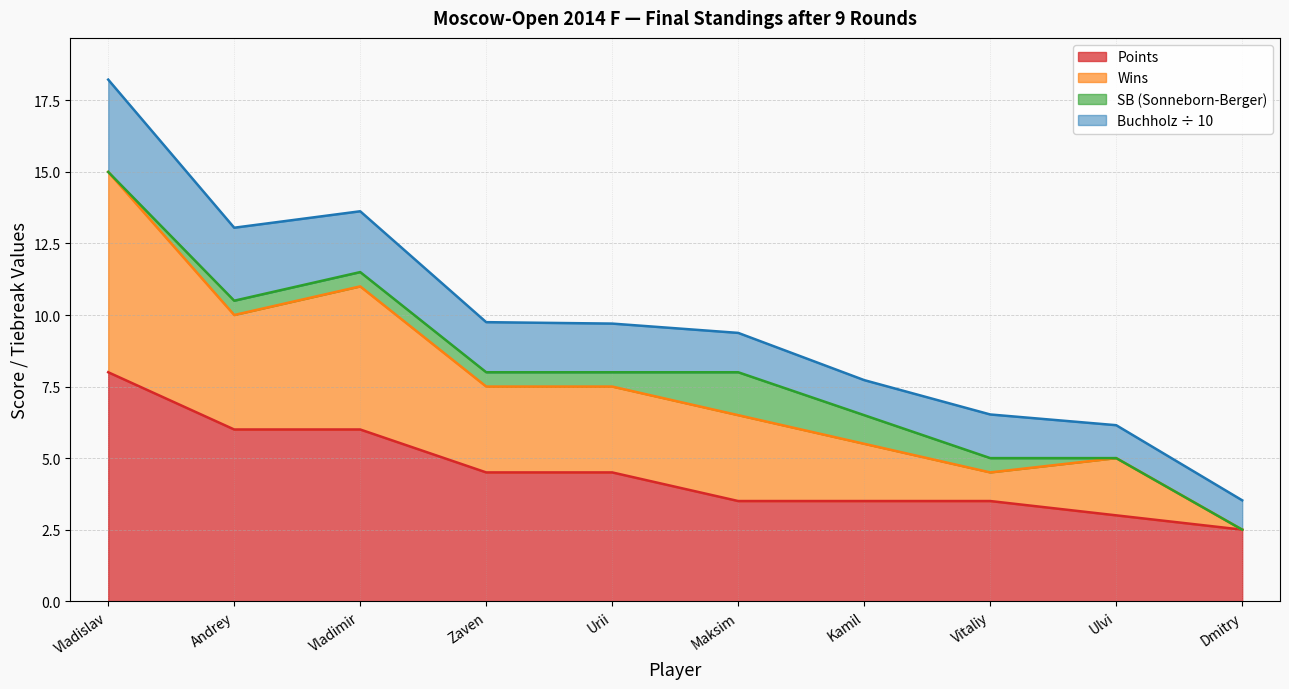

At which category is the sum across all series the highest?

Vladislav